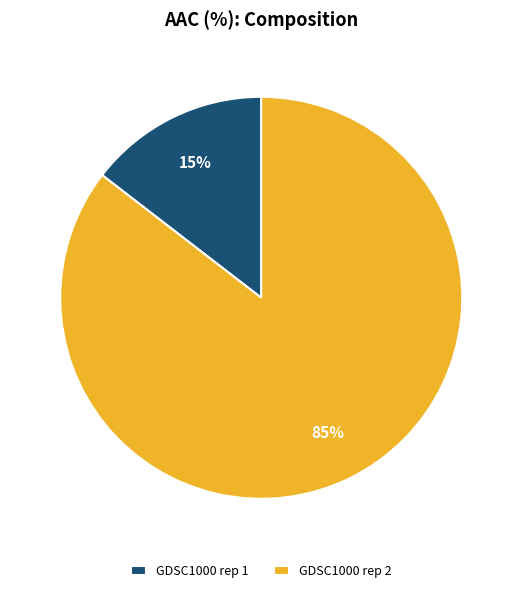

Is it true that GDSC1000 rep 2 is 85% of the pie?

True